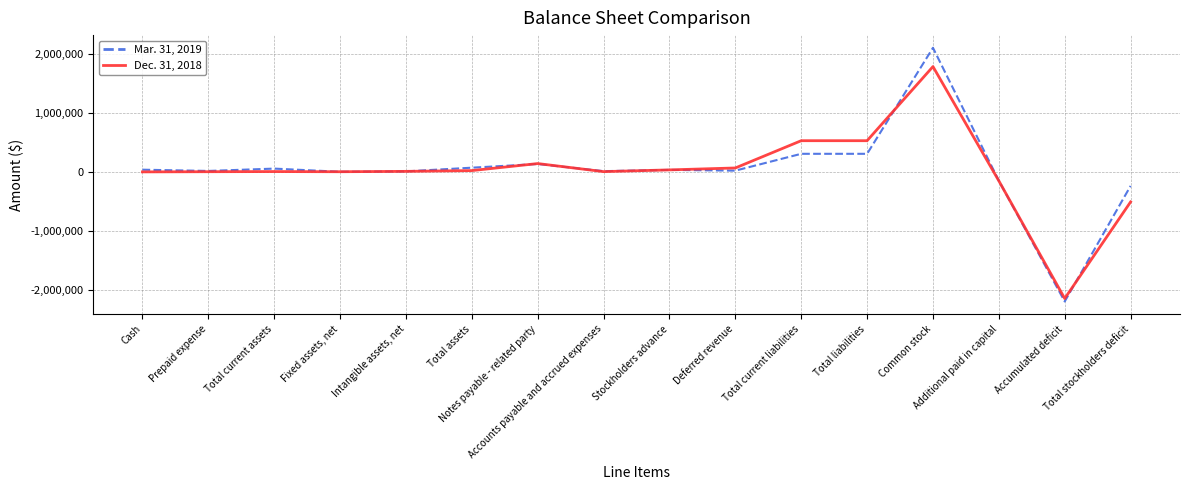

What is the minimum value shown in the chart?

-2191510